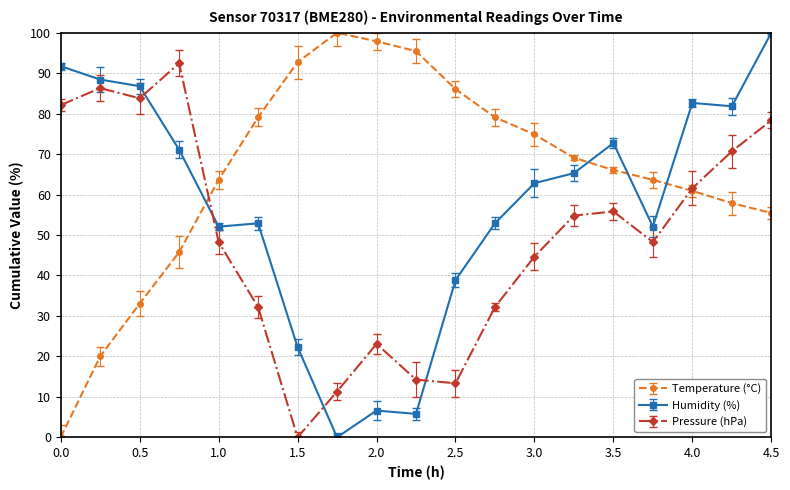

What is the maximum value shown in the chart?

100.0